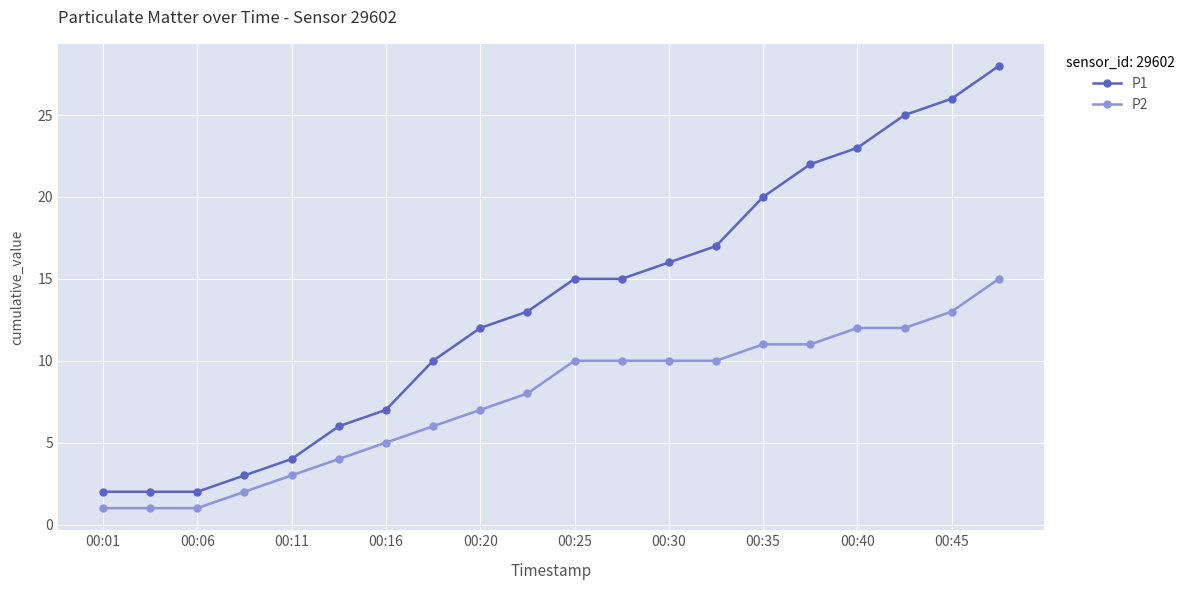

Which series has the largest range (max minus min)?

P1